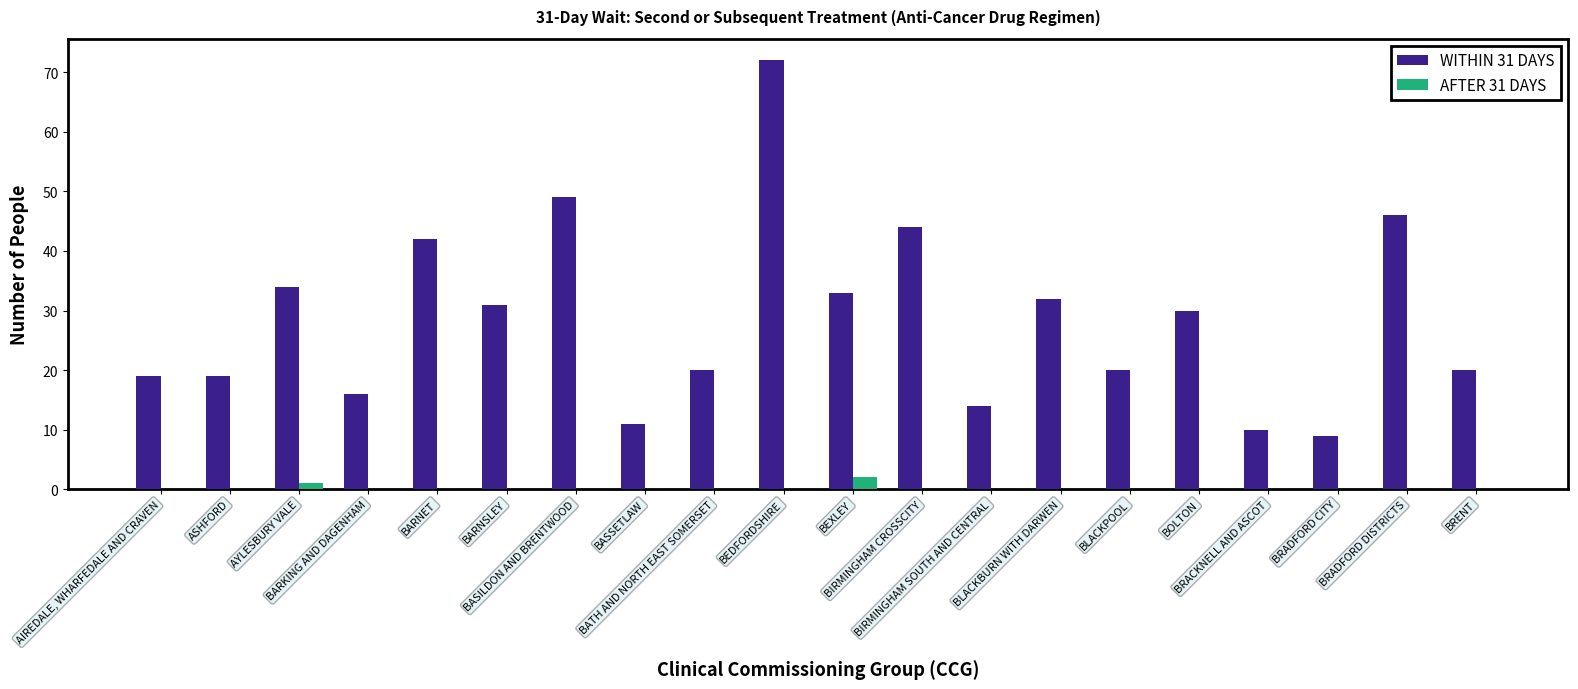

What is the total value across all series at ASHFORD?

19